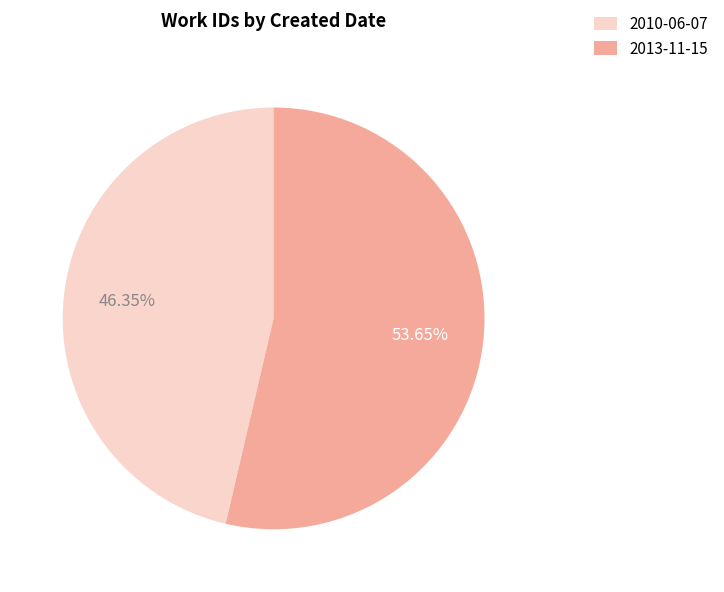

Which slice is the largest?

2013-11-15